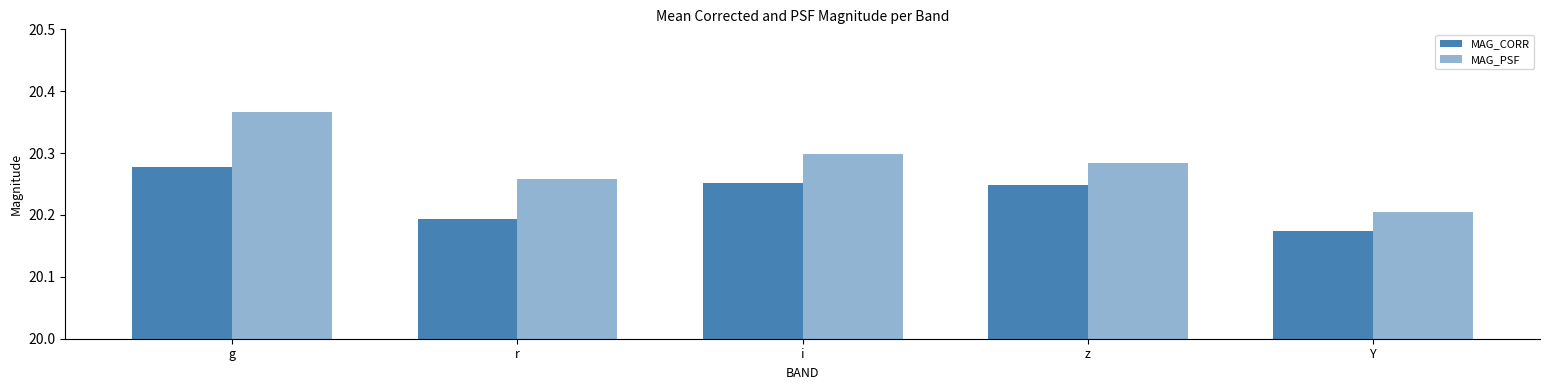

What is the maximum value shown in the chart?

20.4